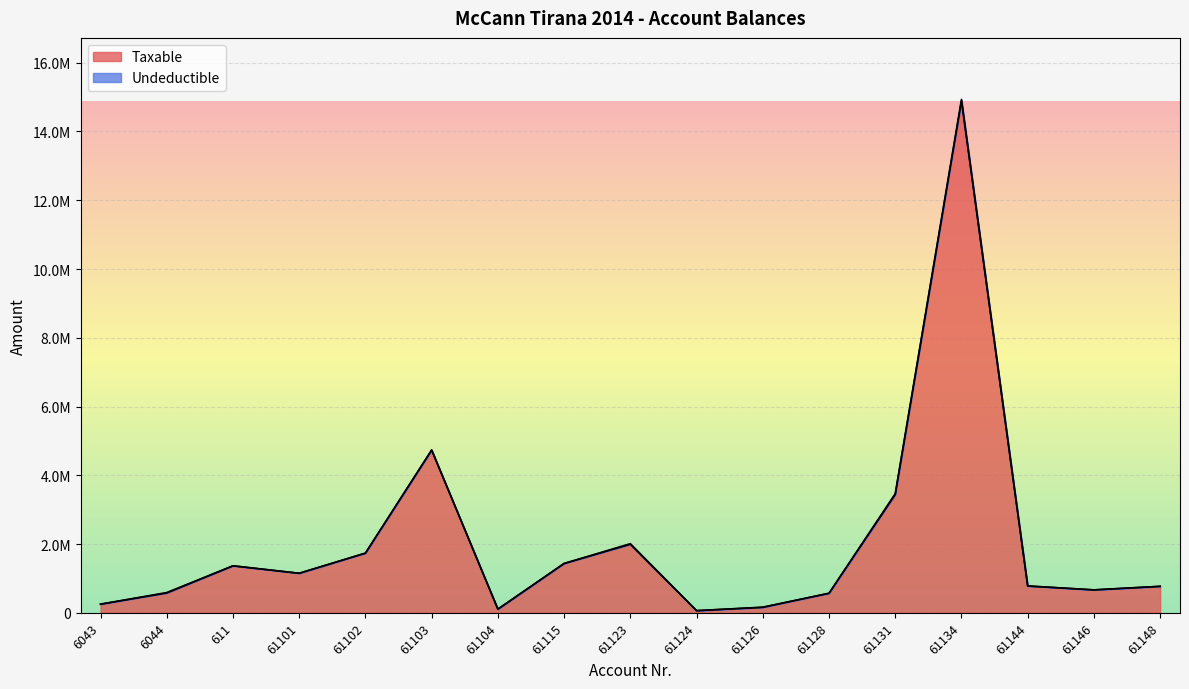

Rank the categories by value from lowest to highest.

61124, 61104, 61126, 6043, 61128, 6044, 61146, 61148, 61144, 61101, 611, 61115, 61102, 61123, 61131, 61103, 61134